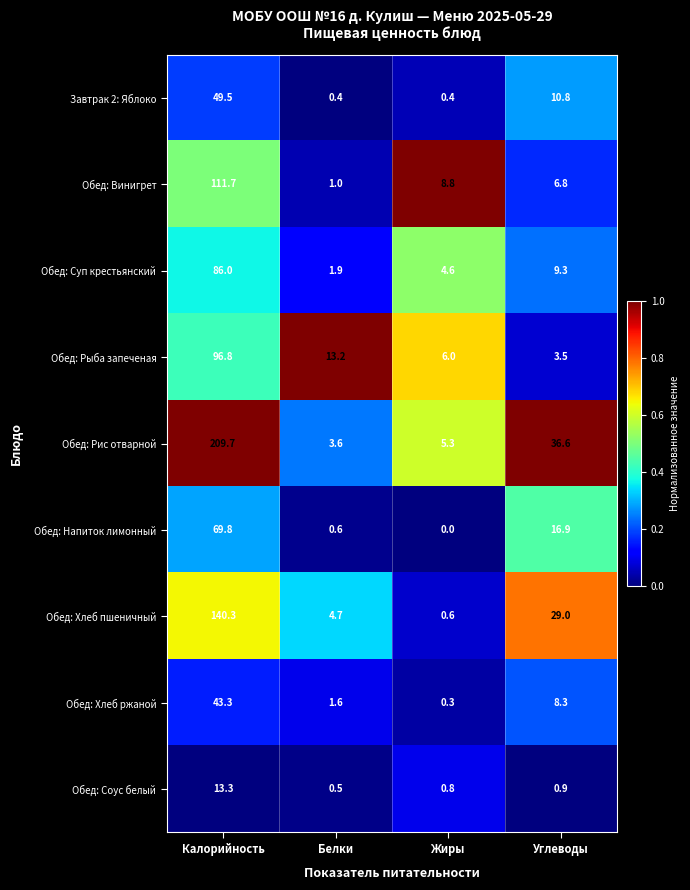

At which category does the chart reach its minimum across all series?

Жиры